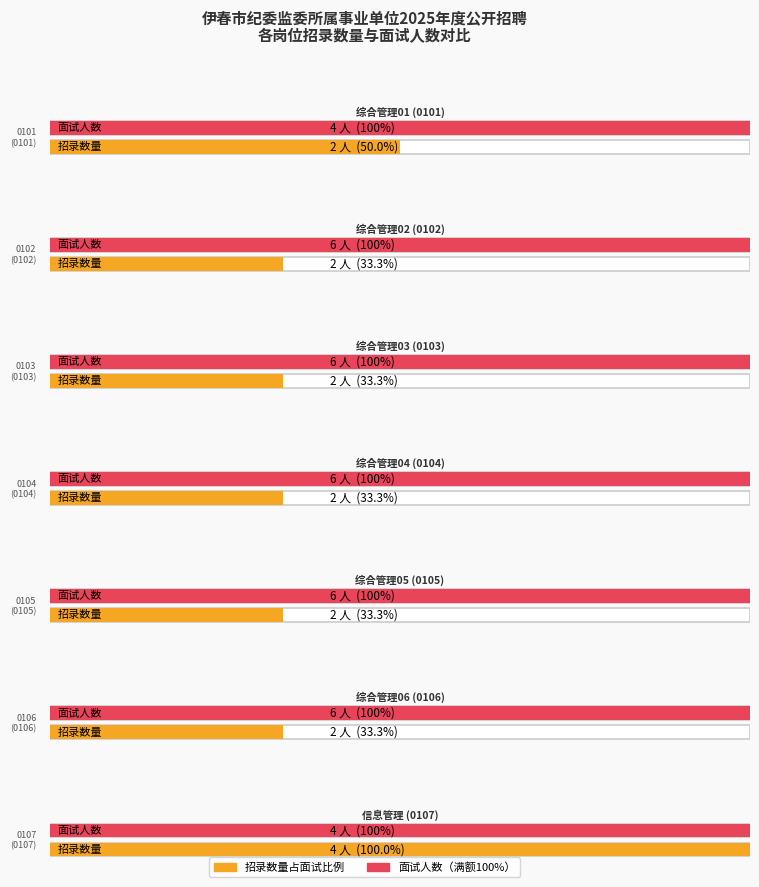

How many bars are there in total?

14